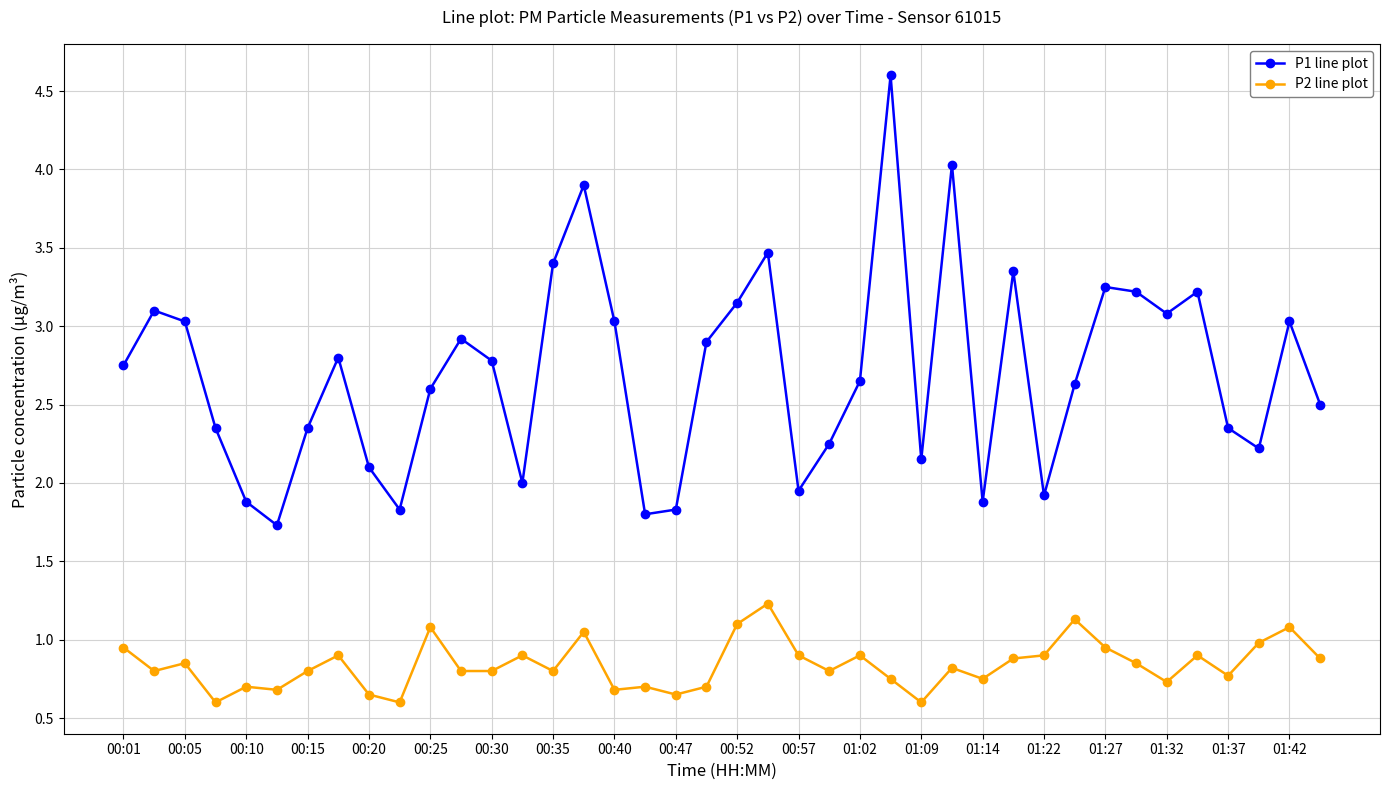

Which series has the largest total across all categories?

P1 line plot